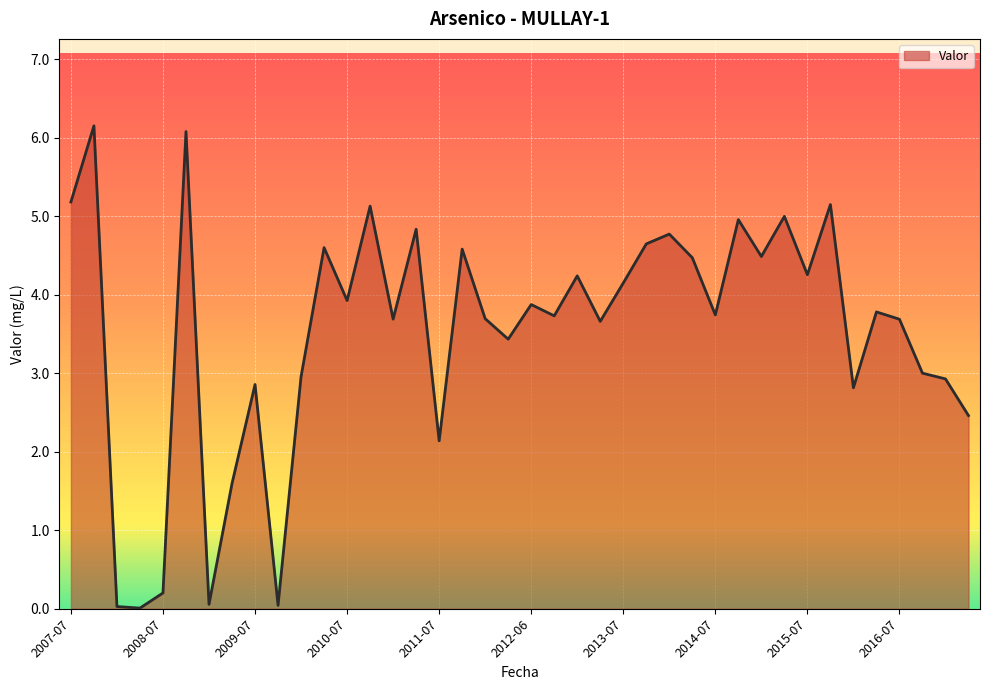

What is the difference between the second highest and minimum values?

6.1